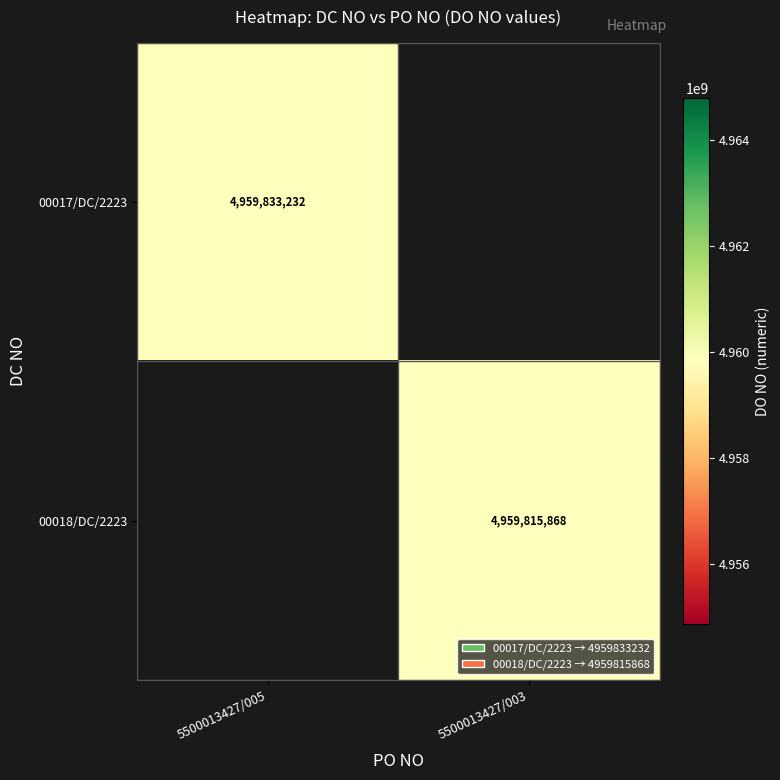

Which label corresponds to the smallest value in the chart?

5500013427/003